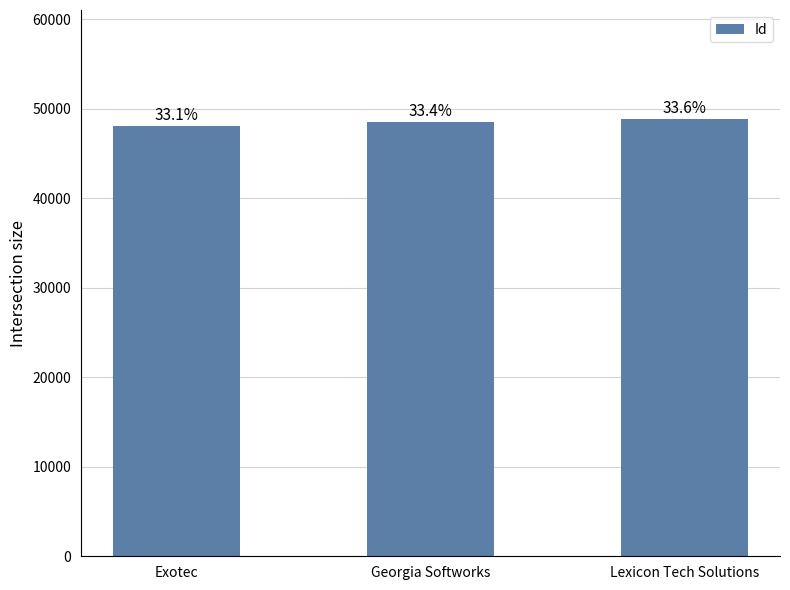

Approximately how many times larger is the value at Georgia Softworks compared to Exotec?

1.0